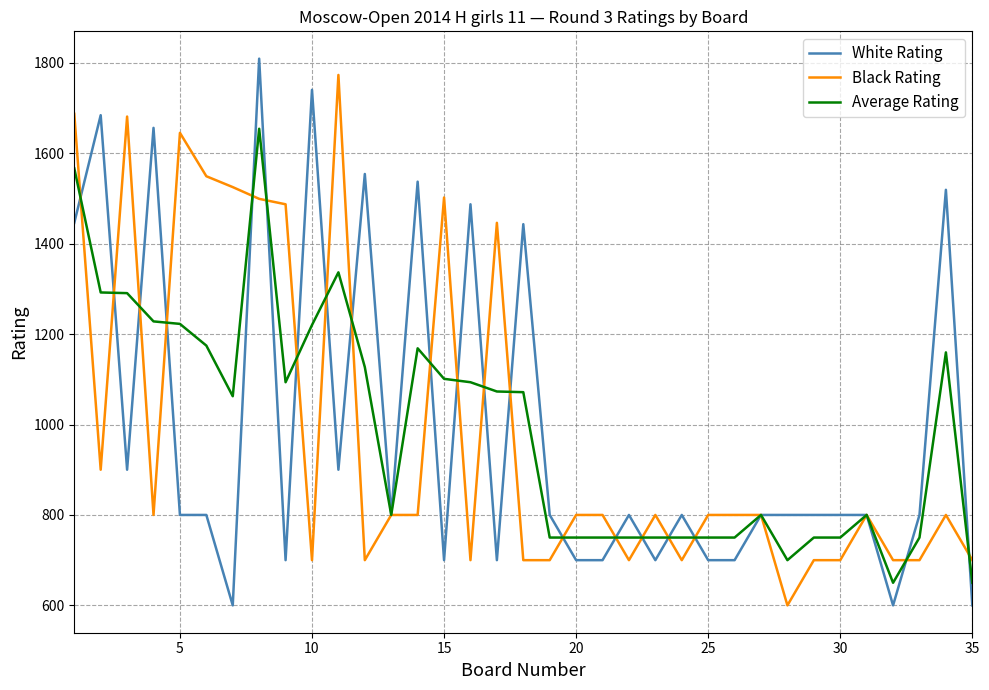

What is the minimum value shown in the chart?

600.0